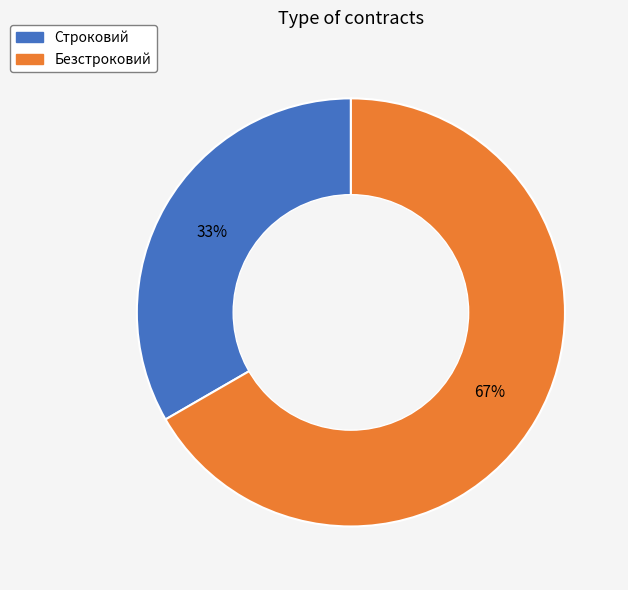

What is the majority slice?

Безстроковий